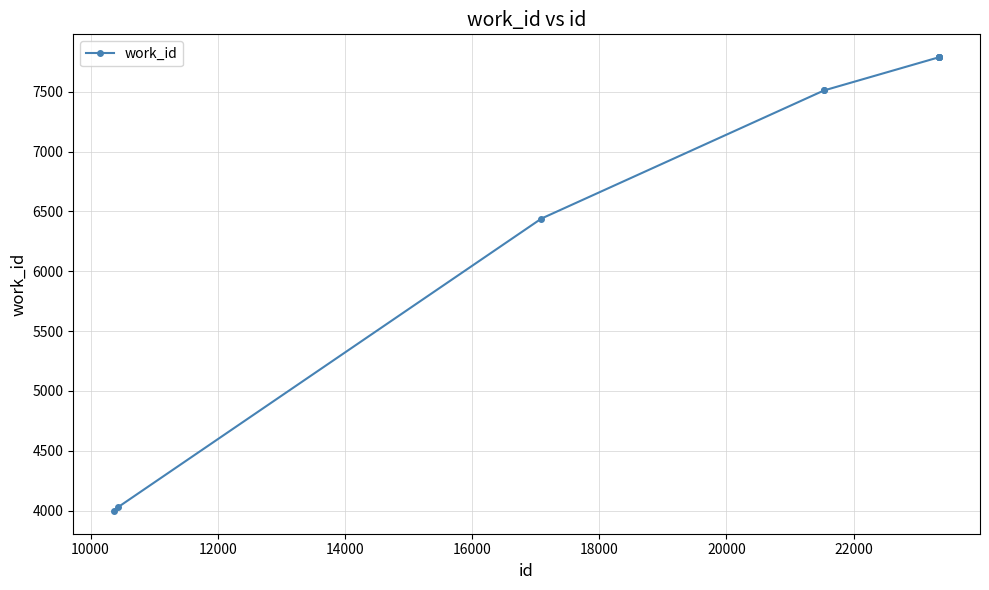

What is the value of the 9th point from the left?

7790